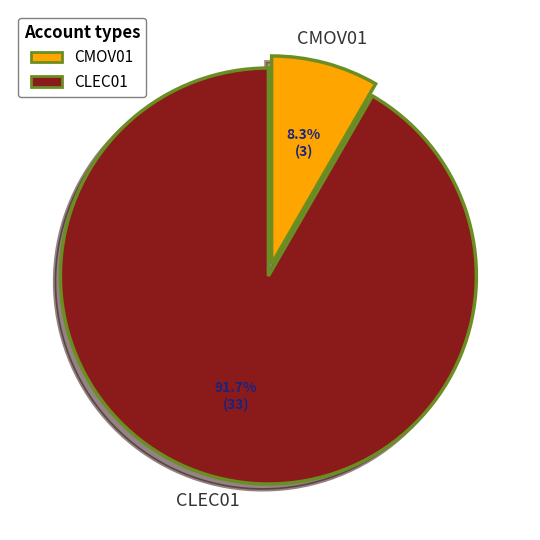

What percentage is NOT represented by CMOV01?

91.7%